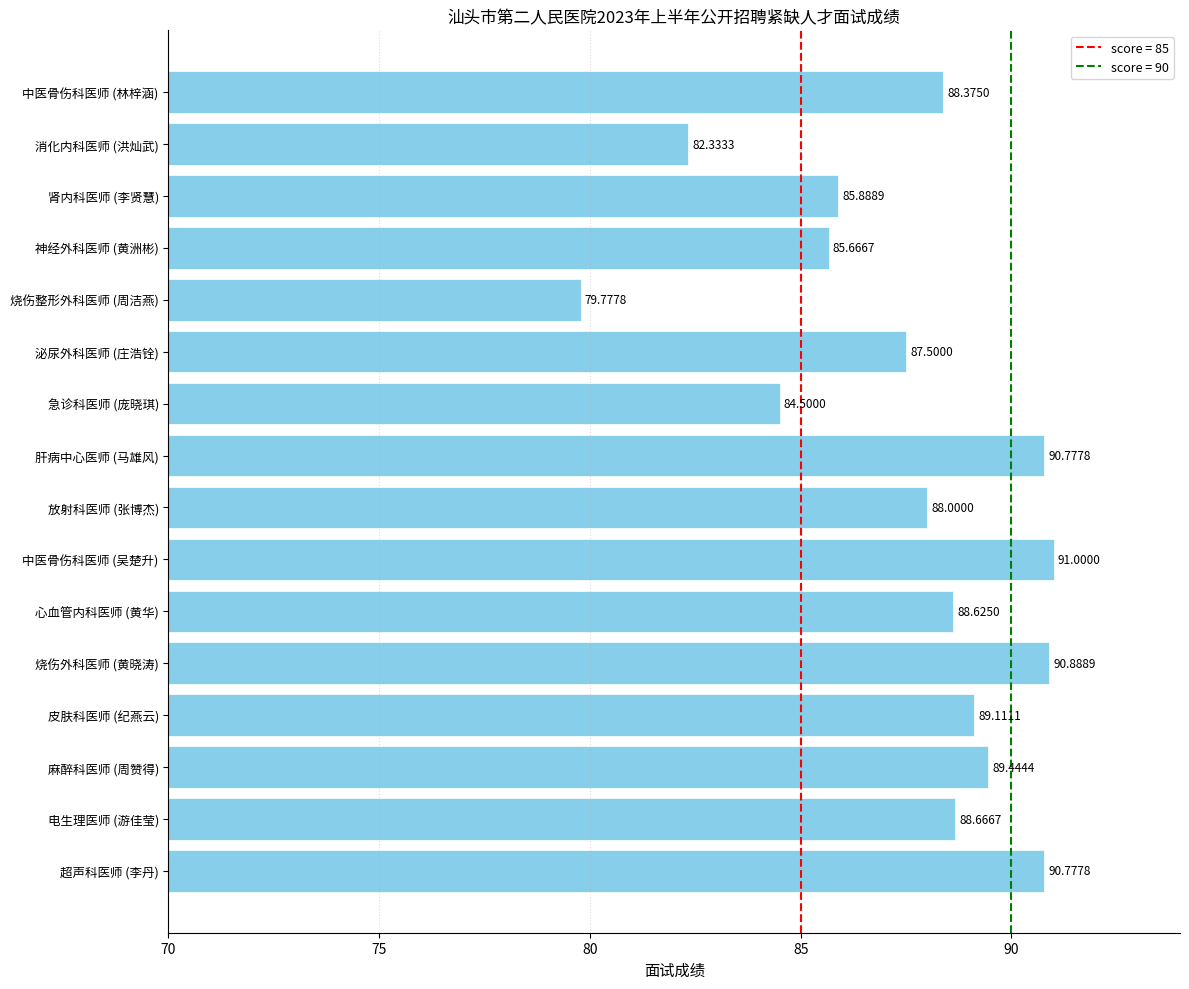

What is the difference between the maximum and minimum values?

11.2